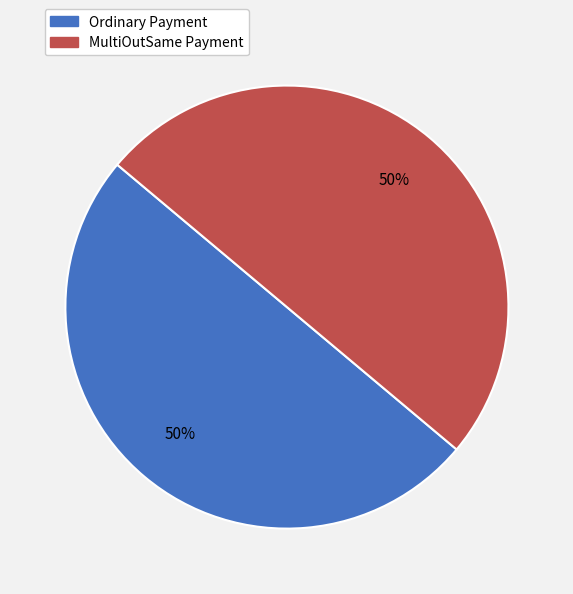

The Ordinary Payment slice represents 64% of the pie. True or false?

False